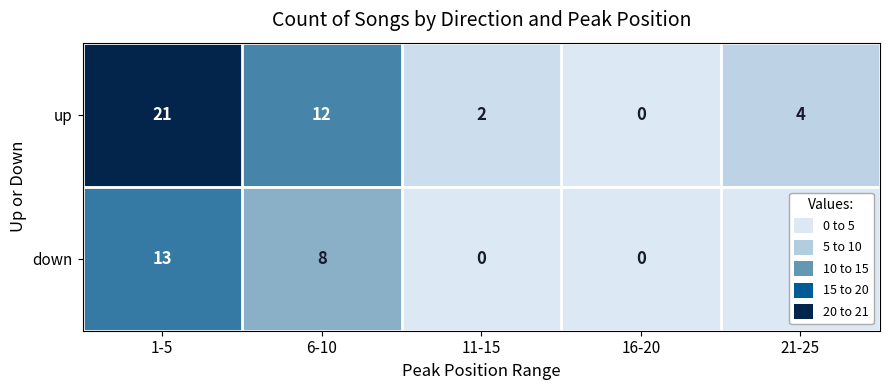

Rank the series by their average value, from lowest to highest.

down, up